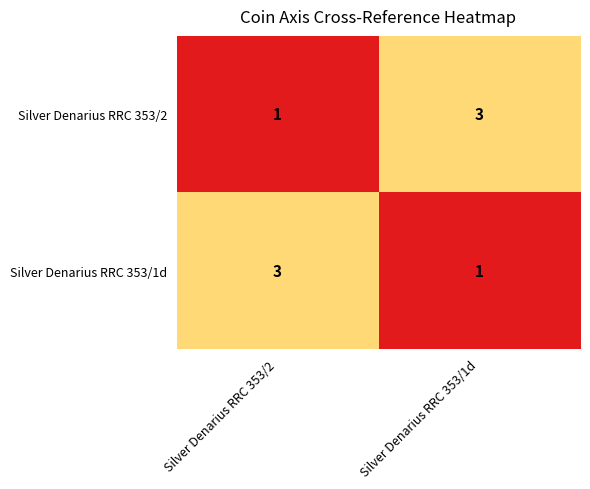

True or false: Silver Denarius RRC 353/2 has a value of 4 at Silver Denarius RRC 353/1d.

False